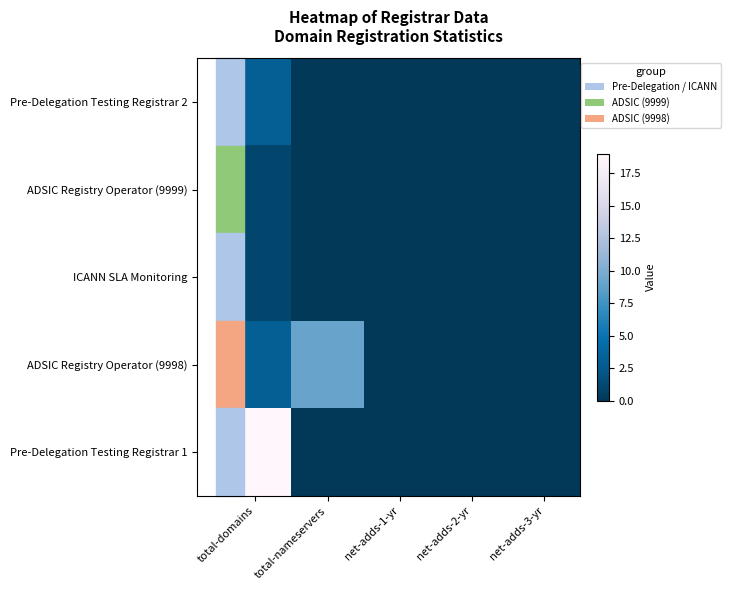

Which has a higher value, net-adds-2-yr or net-adds-3-yr?

net-adds-2-yr